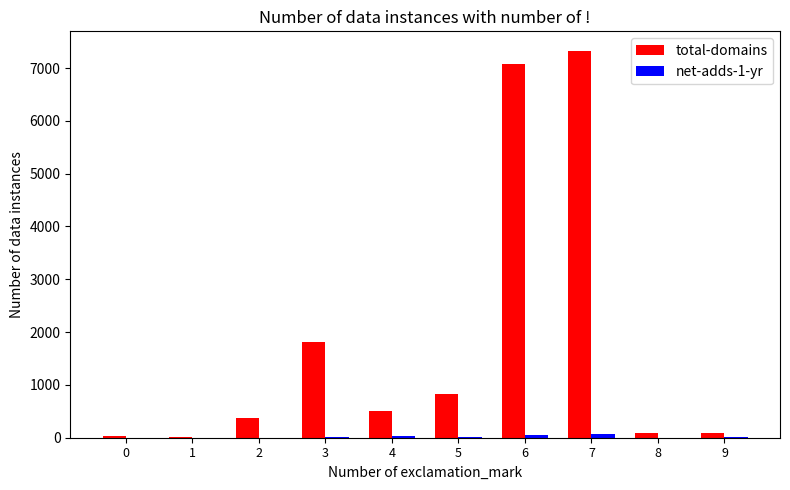

Count the number of data series in this chart.

2